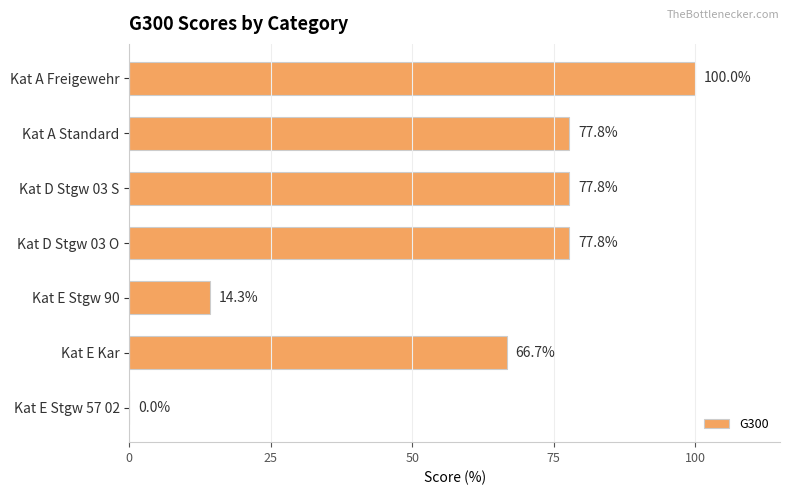

The value at Kat D Stgw 03 S is 77.8. True or false?

True